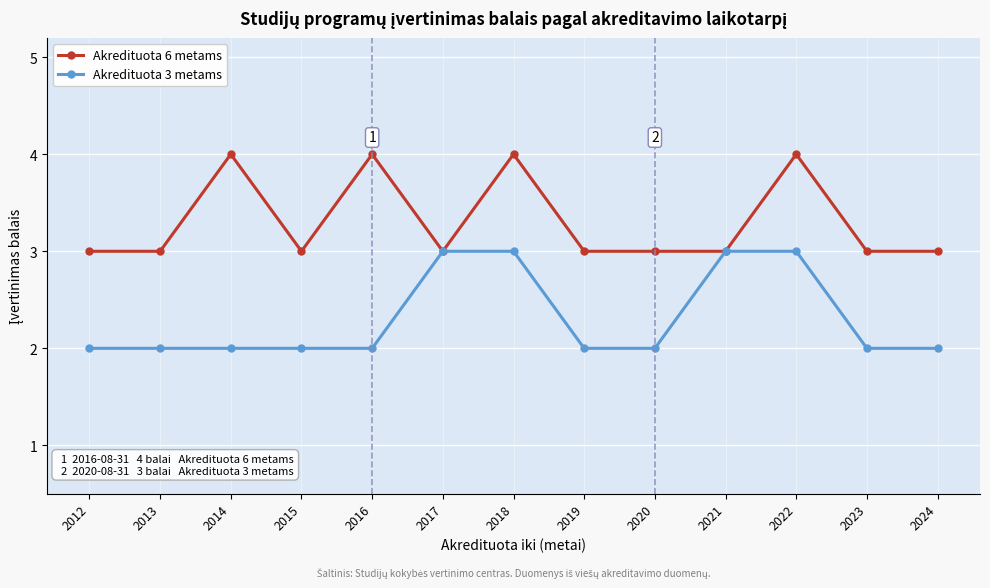

The Akredituota 6 metams series shows 4 at 2014. True or false?

True